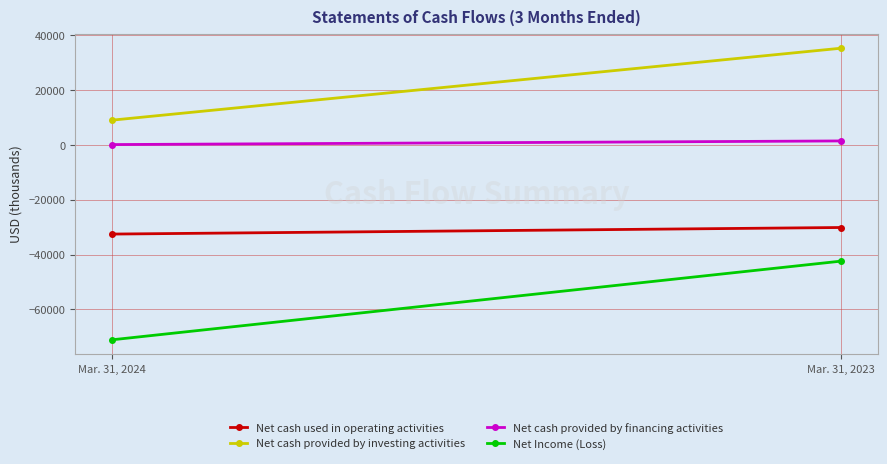

How many Net cash used in operating activities values are between -32541 and -30139?

2